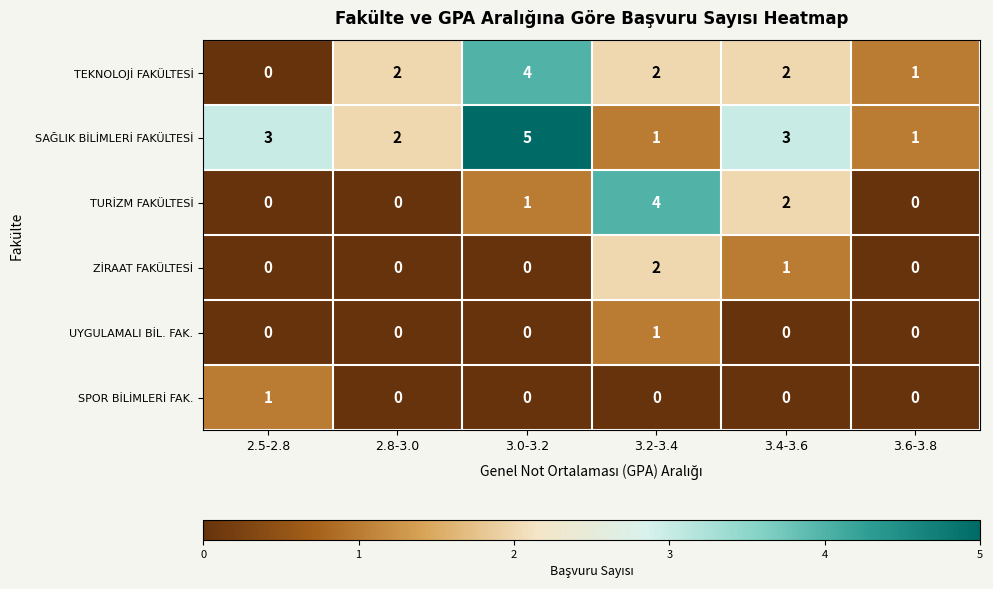

What is the maximum value shown in the chart?

5